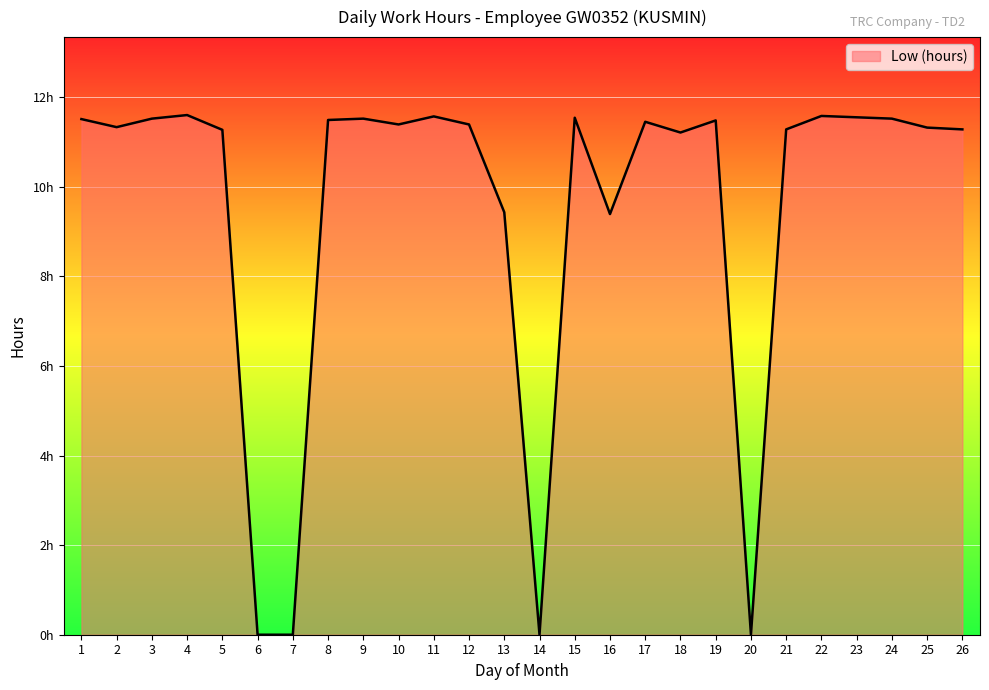

True or false: the data has more than 1 interior local peaks.

True